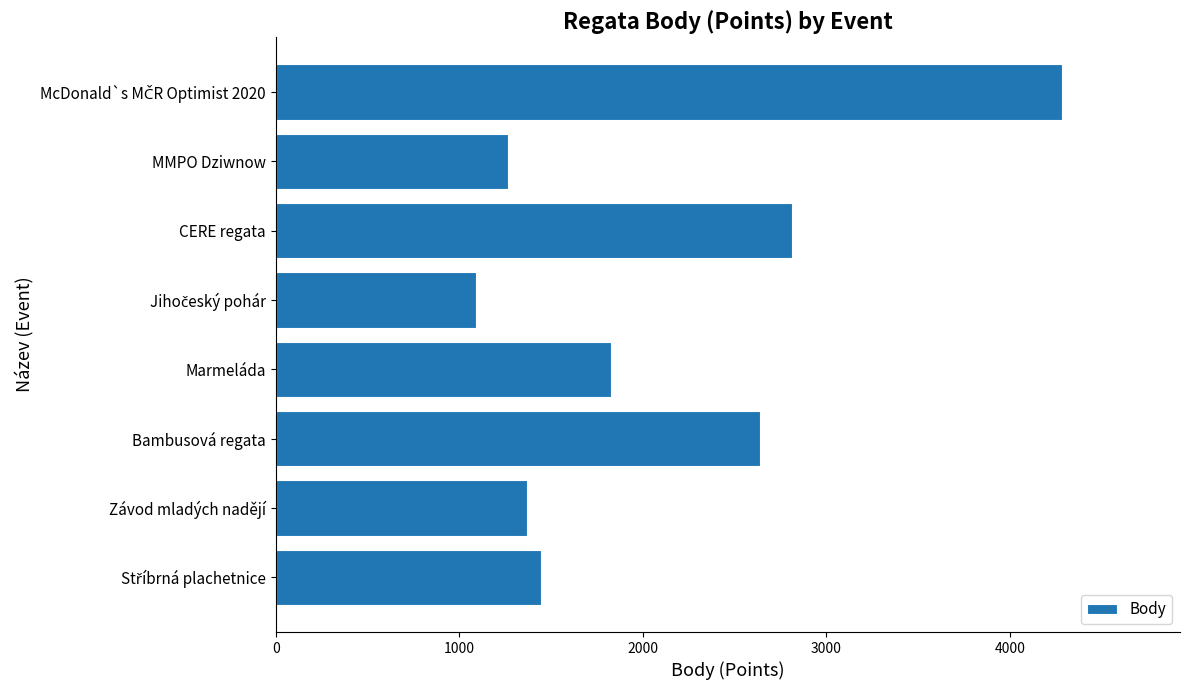

What is the average value?

2092